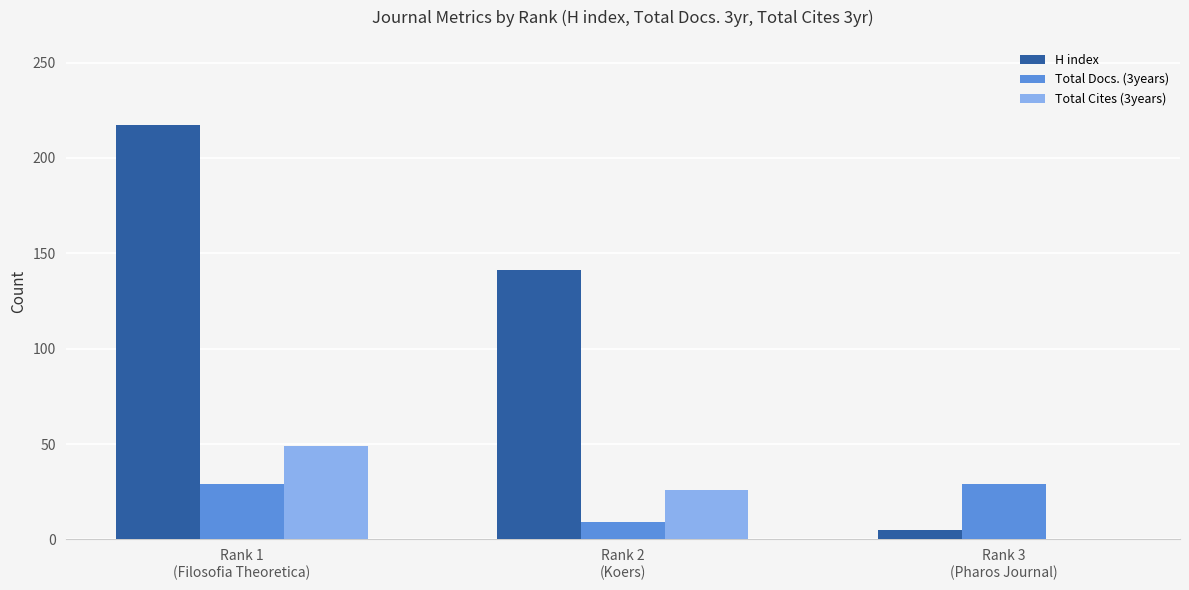

Which series has the largest total across all categories?

H index